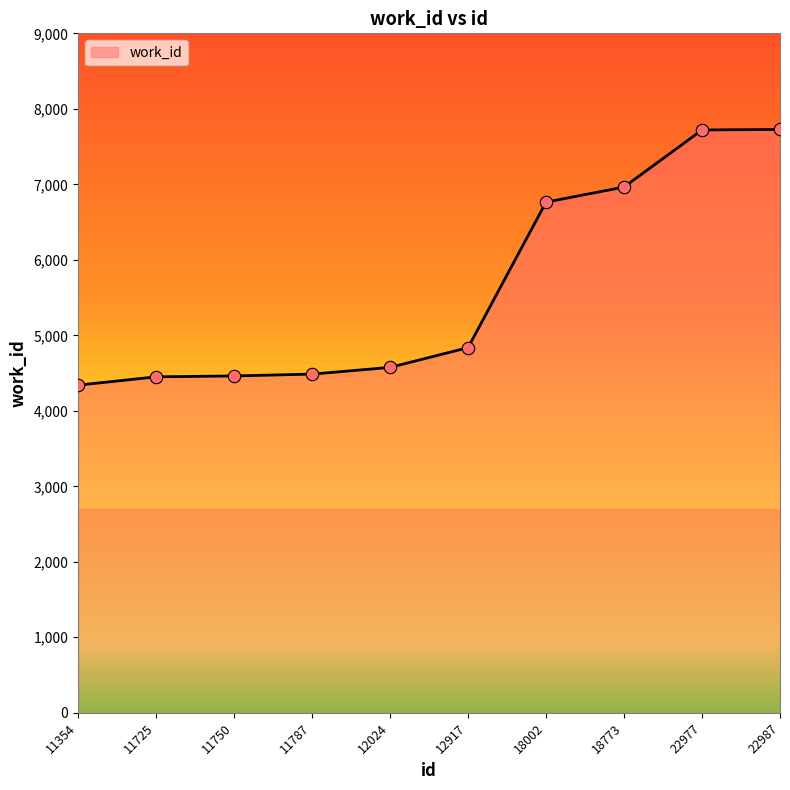

What is the change in value from 11725 to 11787?

+36